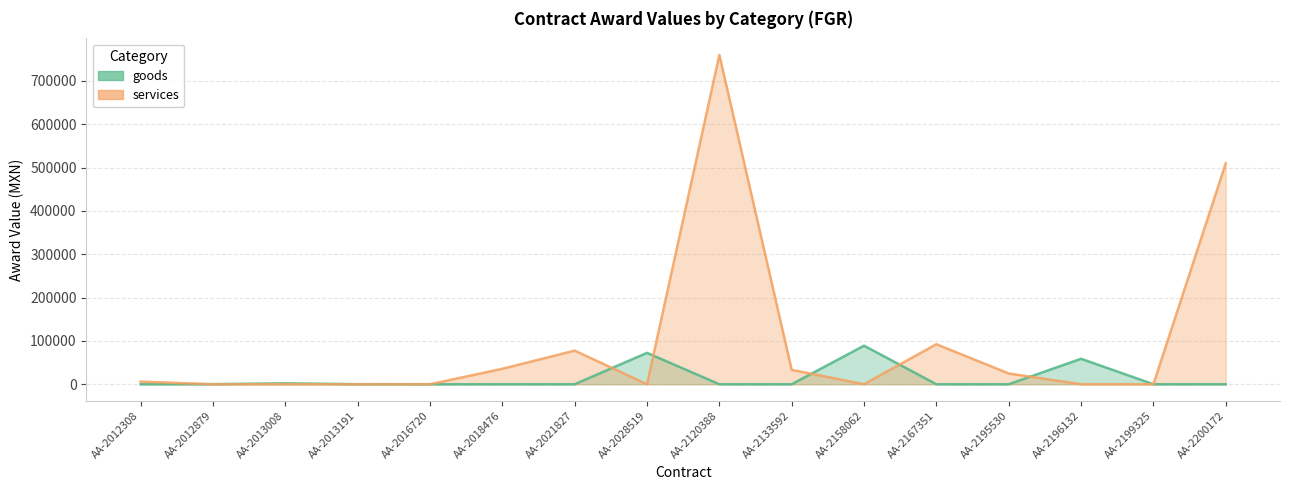

How many interior local valleys does the services series have?

2